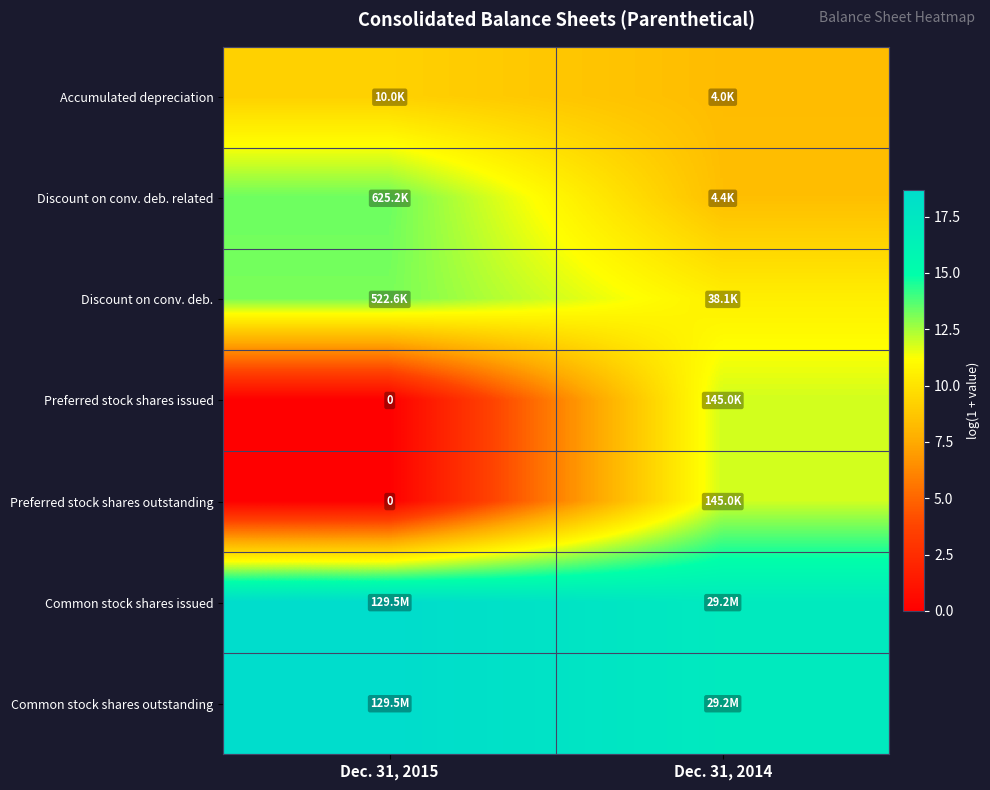

What is the maximum value shown in the chart?

18.7